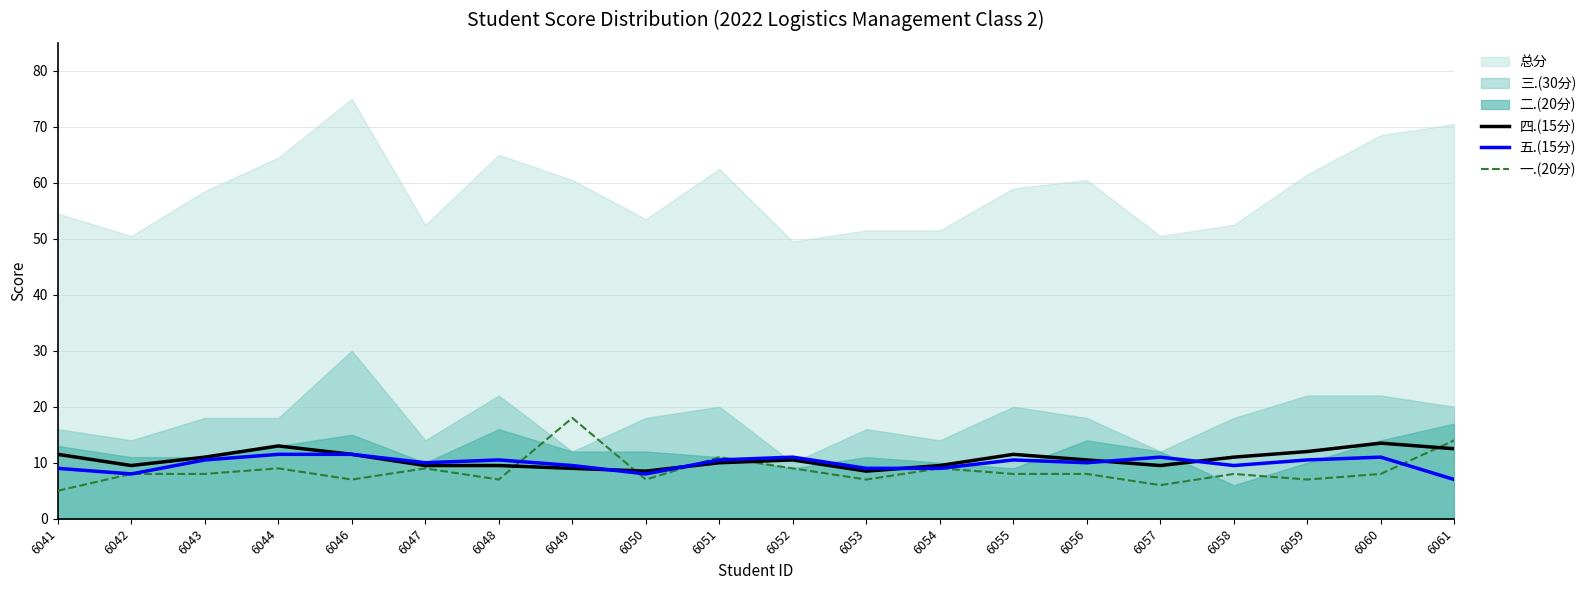

What is the highest value of the 五.(15分) series?

11.5